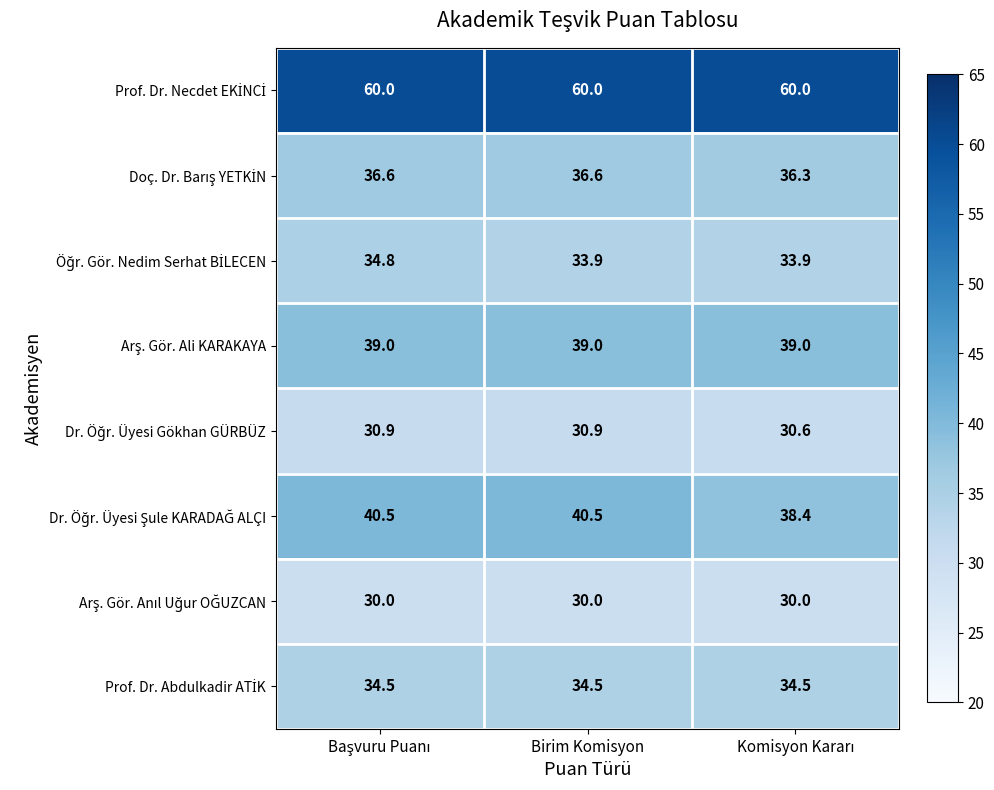

At how many categories does at least one series exceed 39?

3